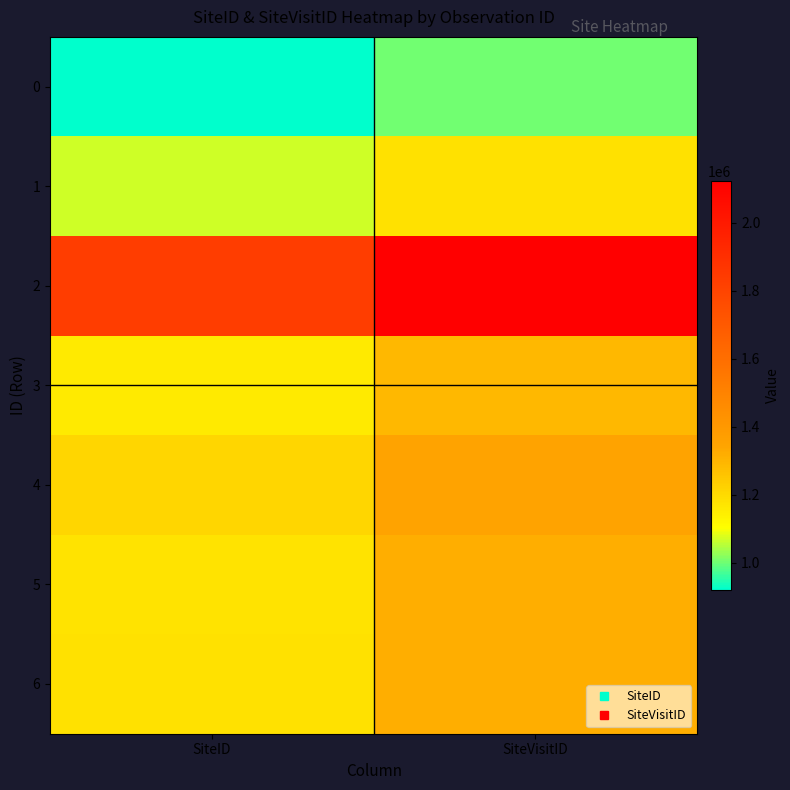

Rank the series at SiteID from lowest to highest value.

0, 1, 3, 5, 6, 4, 2